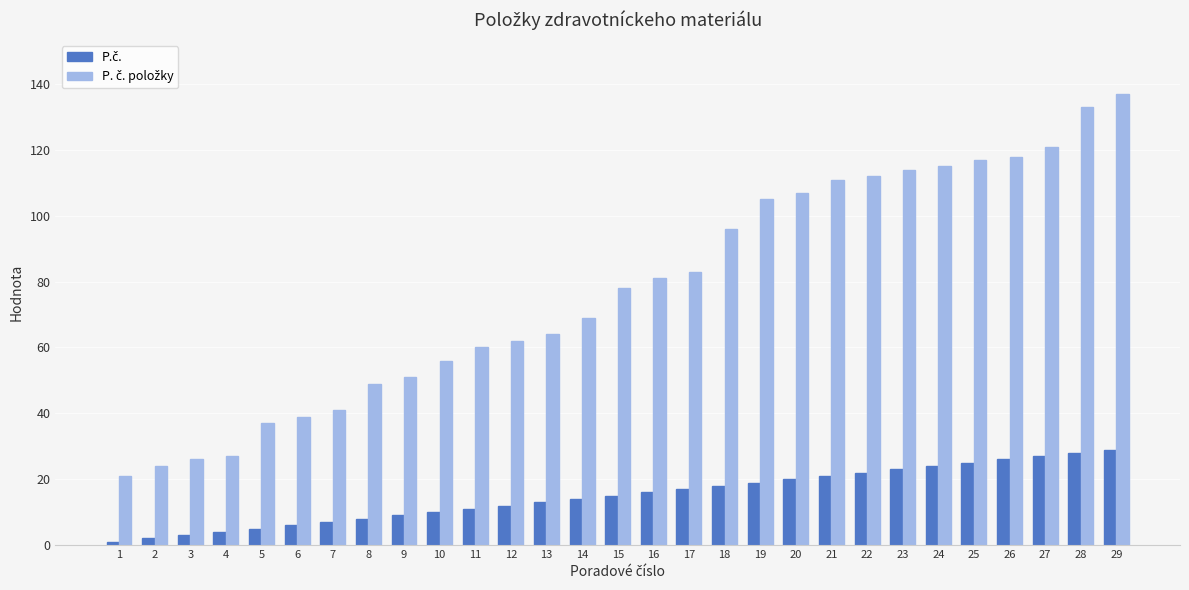

How many bars are there in each group?

2